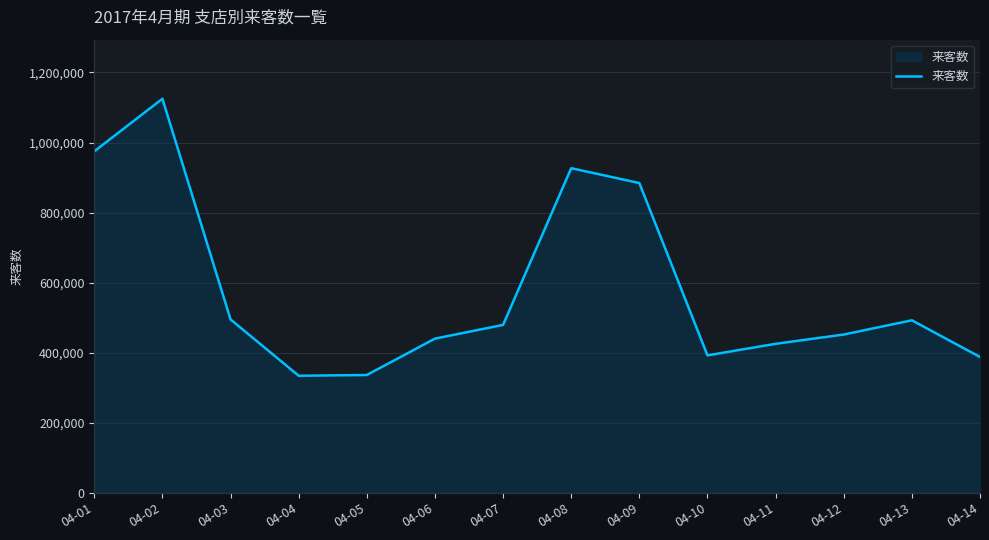

The value at 04-09 is 884407. True or false?

True